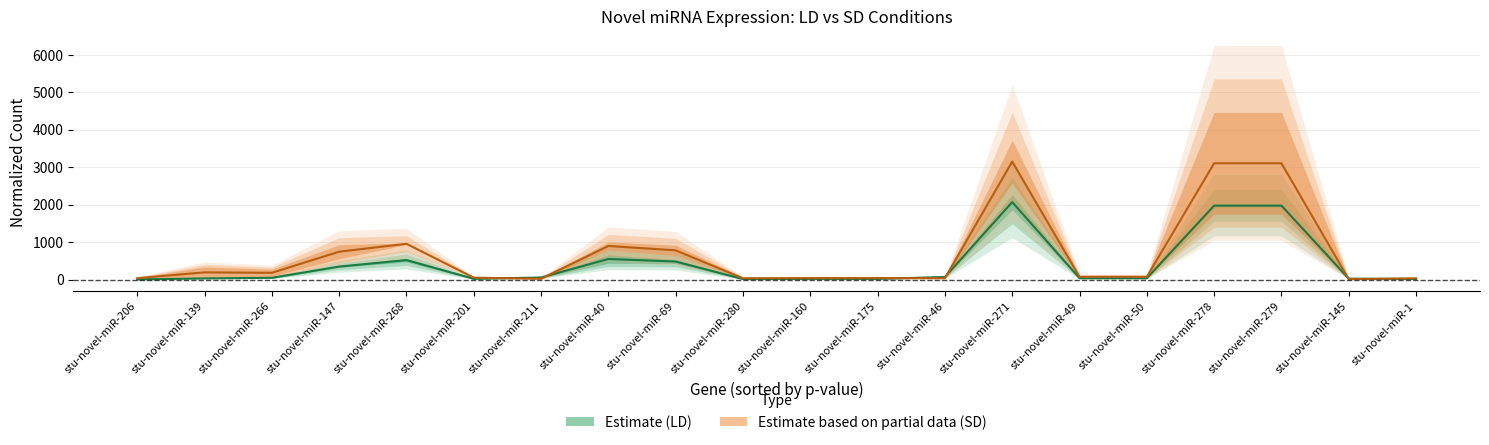

Which category has the lowest value in the Estimate based on partial data (SD) series?

stu-novel-miR-145